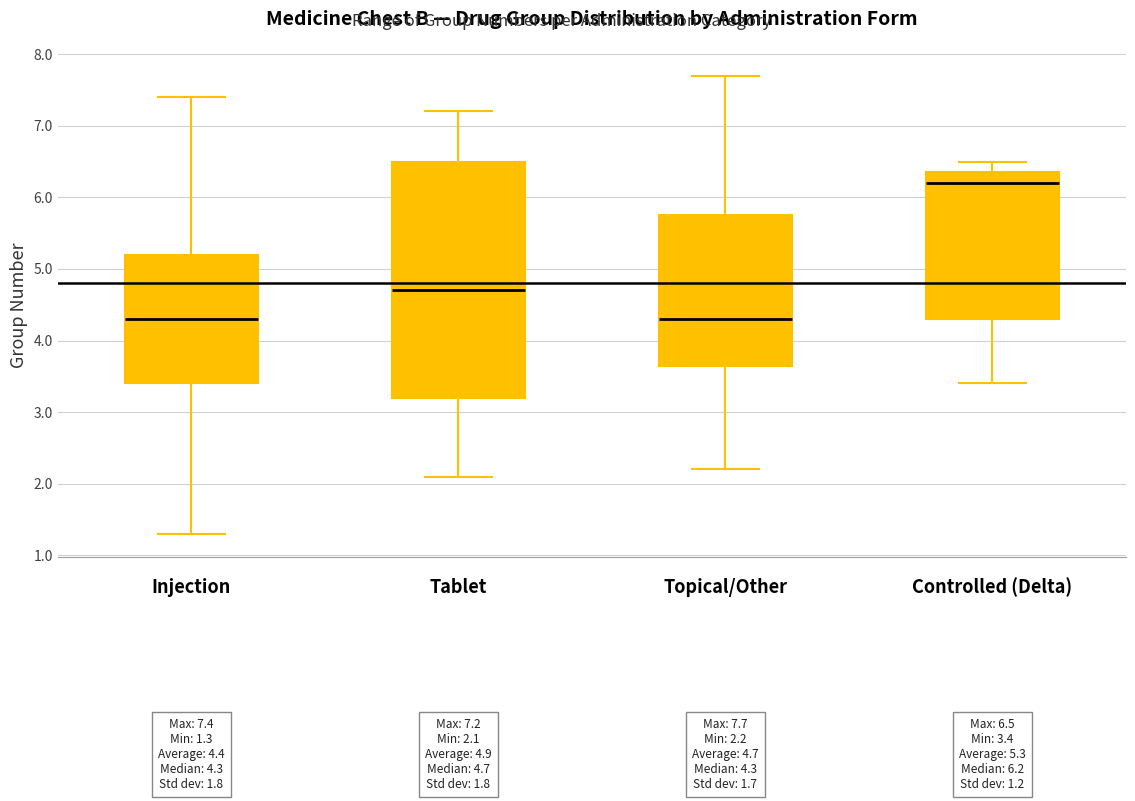

Which box is the tallest, from its lower edge to its upper edge?

Tablet